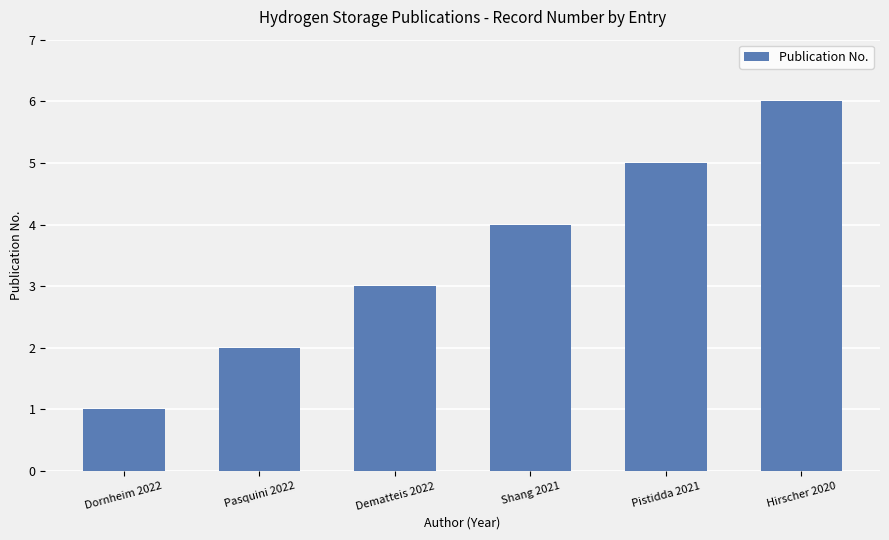

Which category has the highest value across all series?

Hirscher 2020